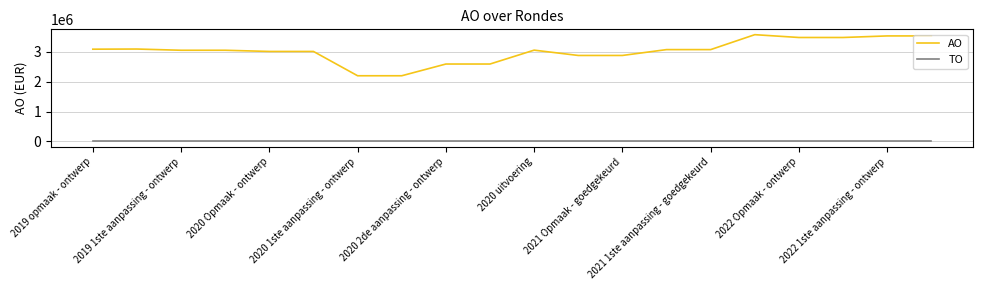

Rank the series by their average value, from highest to lowest.

AO, TO